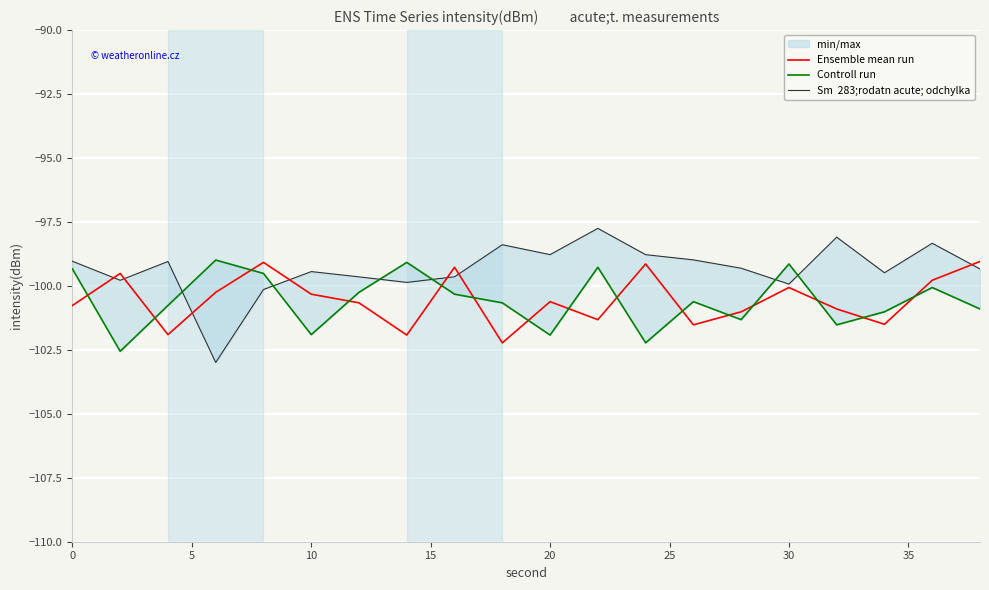

The Sm  283;rodatn acute; odchylka series shows -140.7 at 20. True or false?

False